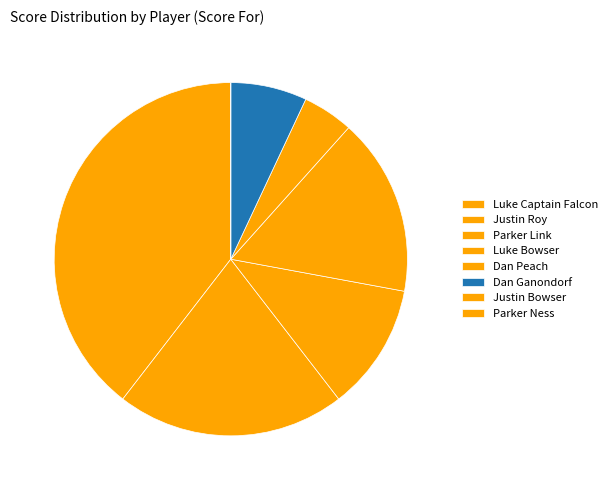

True or false: Parker Link accounts for 20% of the total.

False